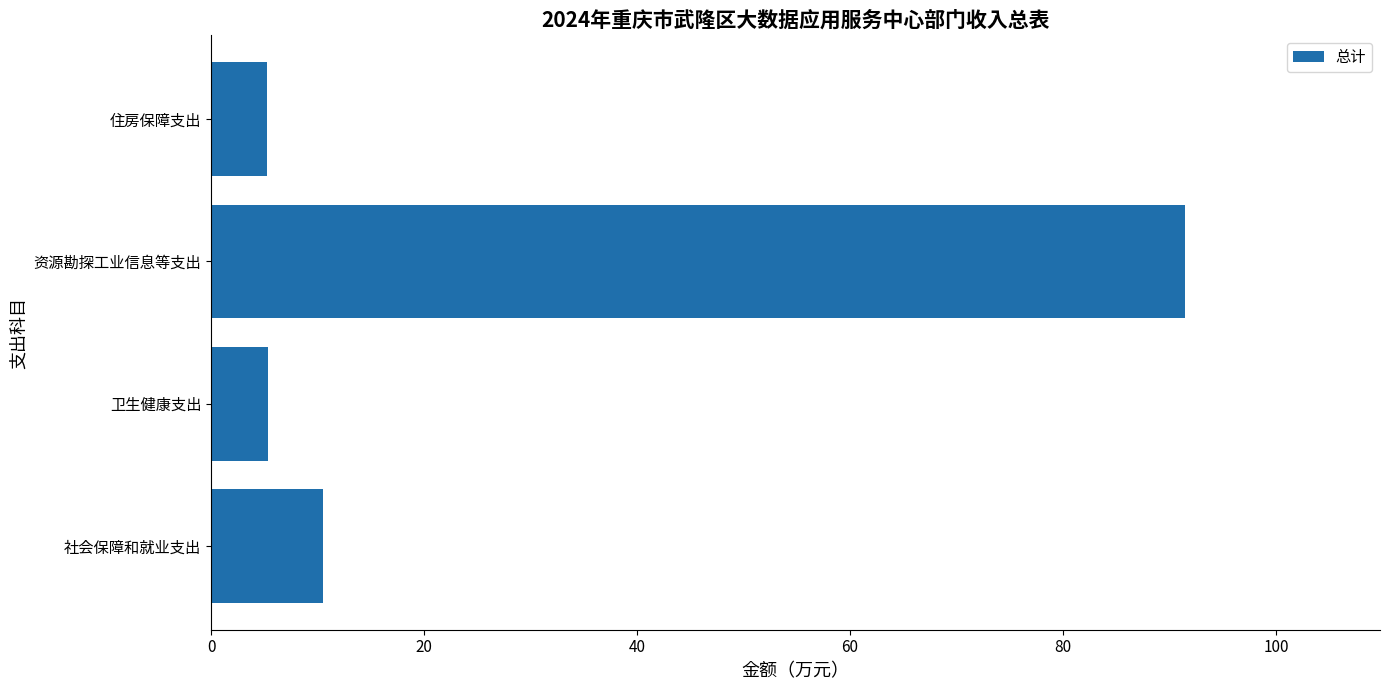

What is the average value?

28.1